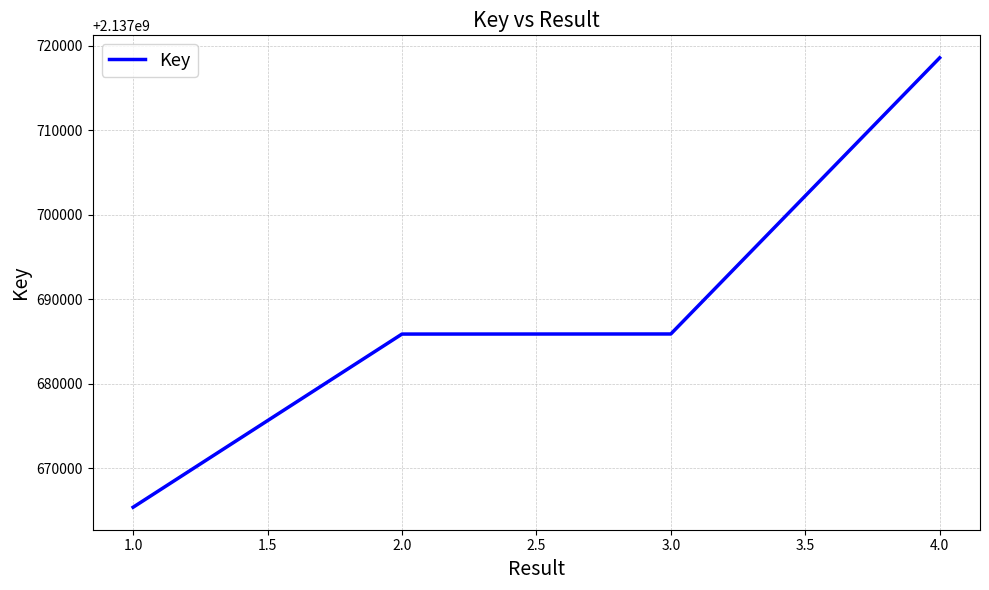

What is the average value?

2137688948